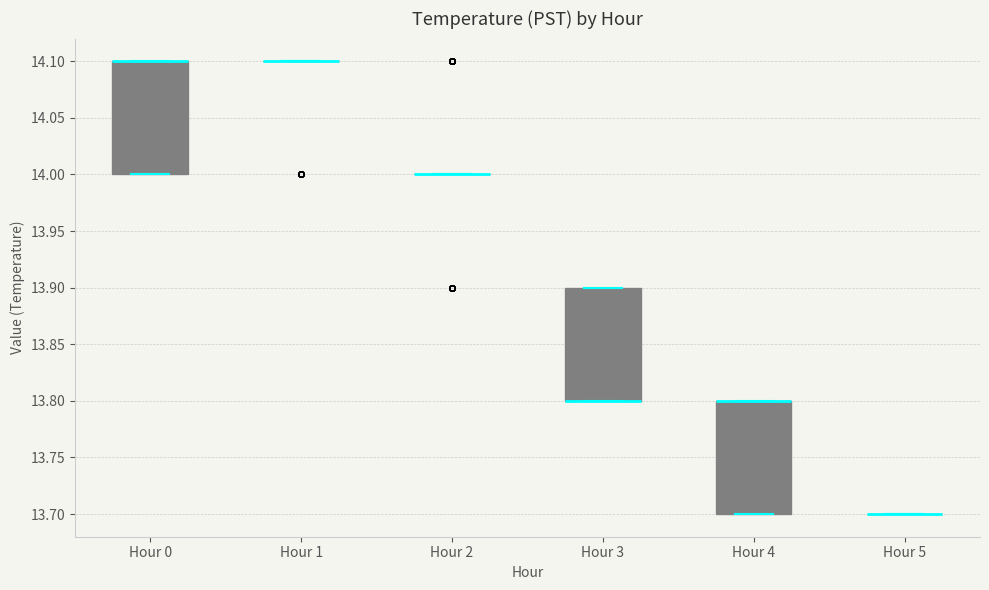

Reading left to right, transcribe this box plot: for each box, give where its median line is, the range the box spans, and where its two whiskers end, as read against the y-axis. The values are not printed on the chart, so give them approximately, as read against the axis.

Hour 0: median 14.1 (drawn on the box's upper edge), box 14.0 to 14.1, whiskers 14.0 to 14.1
Hour 1: box collapsed to a line at 14.1, whiskers 14.1 to 14.1
Hour 2: box collapsed to a line at 14.0, whiskers 14.0 to 14.0
Hour 3: median 13.8 (drawn on the box's lower edge), box 13.8 to 13.9, whiskers 13.8 to 13.9
Hour 4: median 13.8 (drawn on the box's upper edge), box 13.7 to 13.8, whiskers 13.7 to 13.8
Hour 5: box collapsed to a line at 13.7, whiskers 13.7 to 13.7